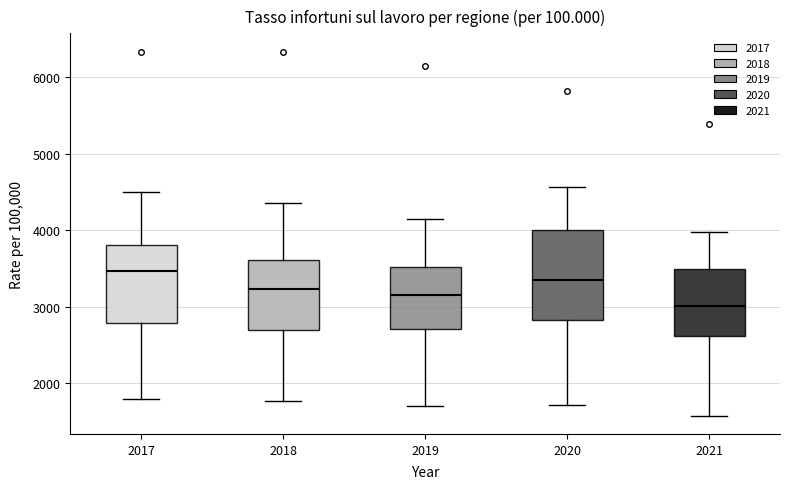

Which box's median line is the highest?

2017